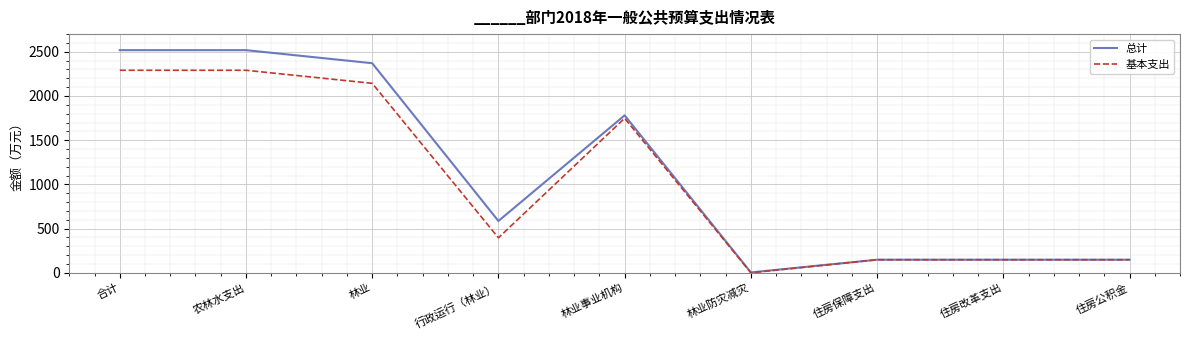

Is it true that 基本支出 equals 2291.0 at 农林水支出?

True